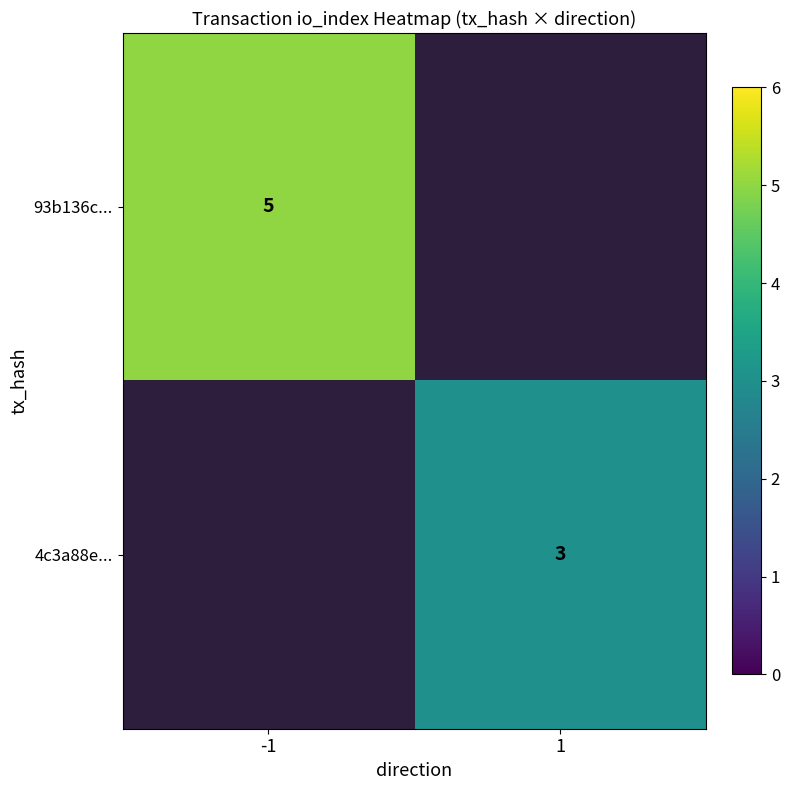

Which series has the widest spread of values?

93b136c...